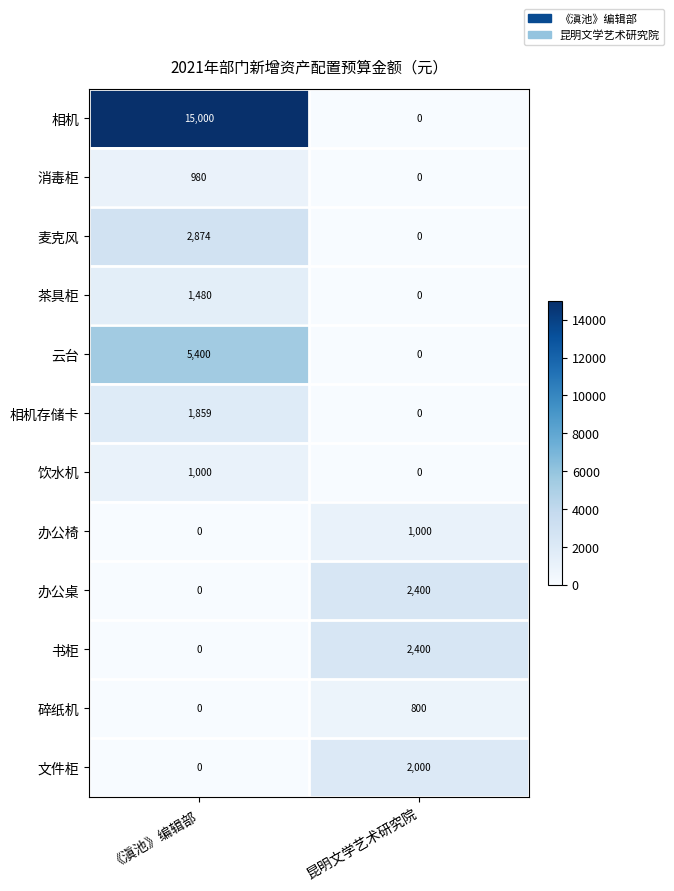

Reading right to left, list all the values displayed in this chart.

相机: 昆明文学艺术研究院=0	《滇池》编辑部=15000
消毒柜: 昆明文学艺术研究院=0	《滇池》编辑部=980
麦克风: 昆明文学艺术研究院=0	《滇池》编辑部=2874
茶具柜: 昆明文学艺术研究院=0	《滇池》编辑部=1480
云台: 昆明文学艺术研究院=0	《滇池》编辑部=5400
相机存储卡: 昆明文学艺术研究院=0	《滇池》编辑部=1859
饮水机: 昆明文学艺术研究院=0	《滇池》编辑部=1000
办公椅: 昆明文学艺术研究院=1000	《滇池》编辑部=0
办公桌: 昆明文学艺术研究院=2400	《滇池》编辑部=0
书柜: 昆明文学艺术研究院=2400	《滇池》编辑部=0
碎纸机: 昆明文学艺术研究院=800	《滇池》编辑部=0
文件柜: 昆明文学艺术研究院=2000	《滇池》编辑部=0